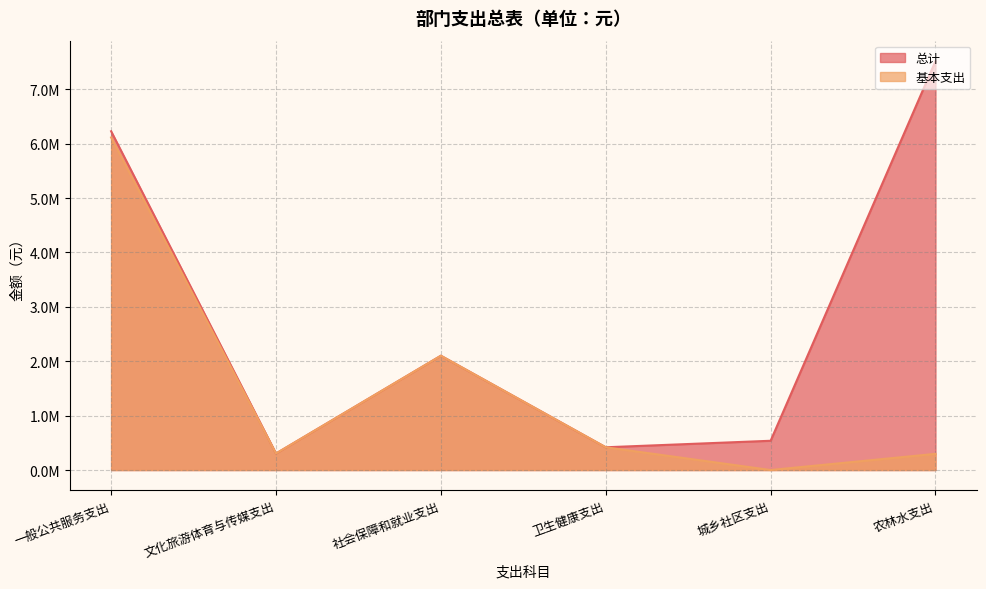

What is the total value across all series at 一般公共服务支出?

12343847.1